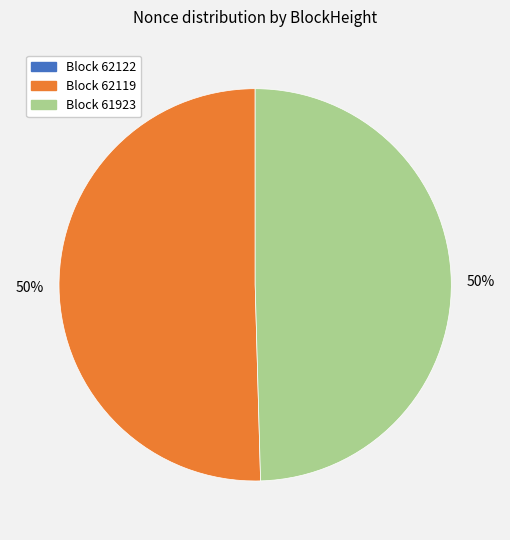

To the nearest percent, what is the difference between the largest and smallest slice percentages?

50%